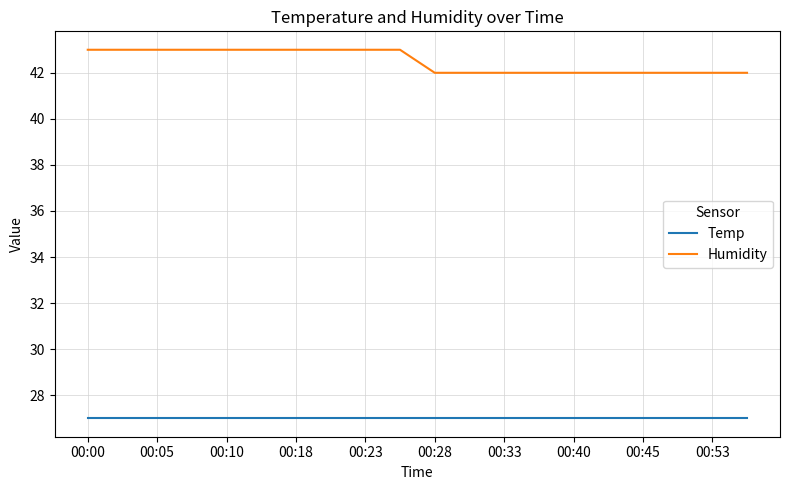

Which series has the largest range (max minus min)?

Humidity